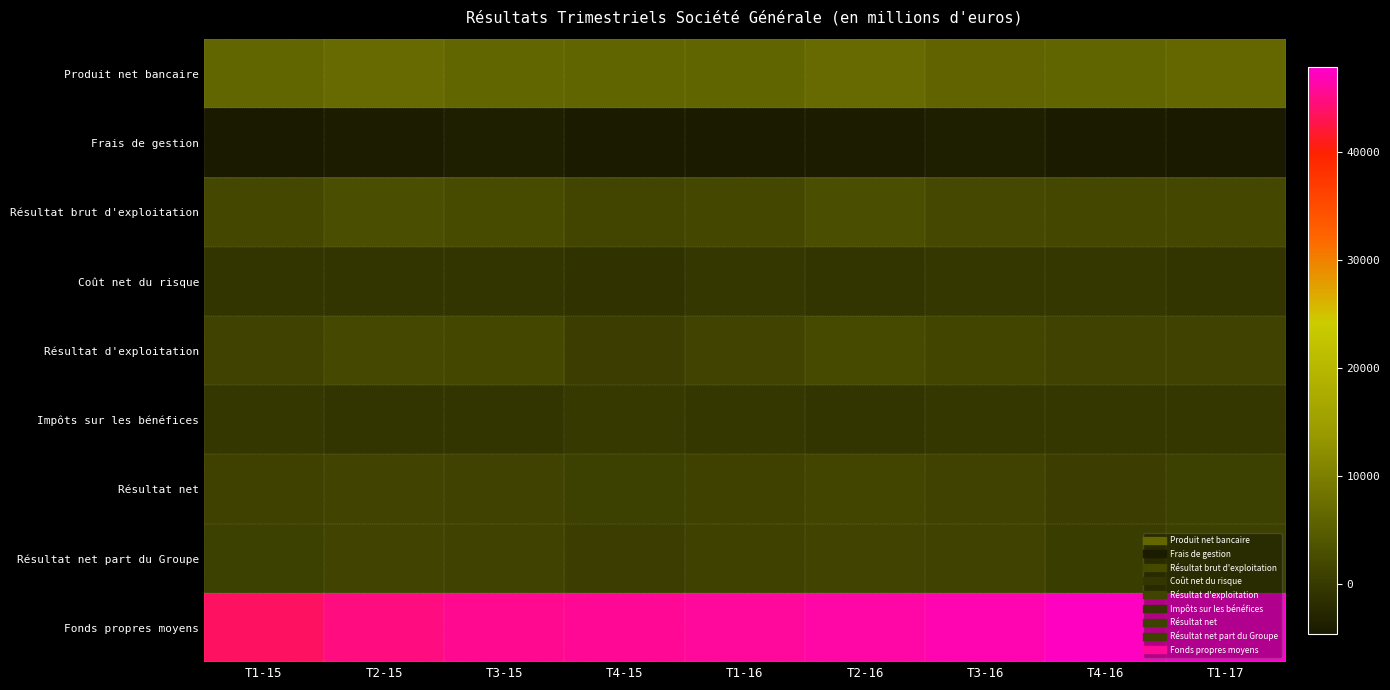

Rank the series by their maximum value, from highest to lowest.

Fonds propres moyens, Produit net bancaire, Résultat brut d'exploitation, Résultat d'exploitation, Résultat net, Résultat net part du Groupe, Impôts sur les bénéfices, Coût net du risque, Frais de gestion